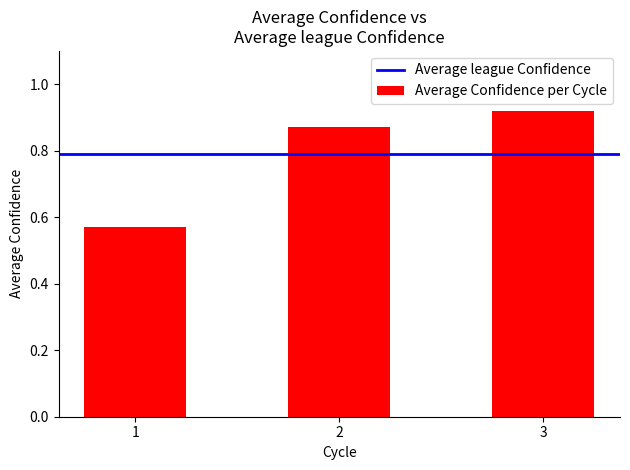

What is the change in value from 1 to 2?

+0.3